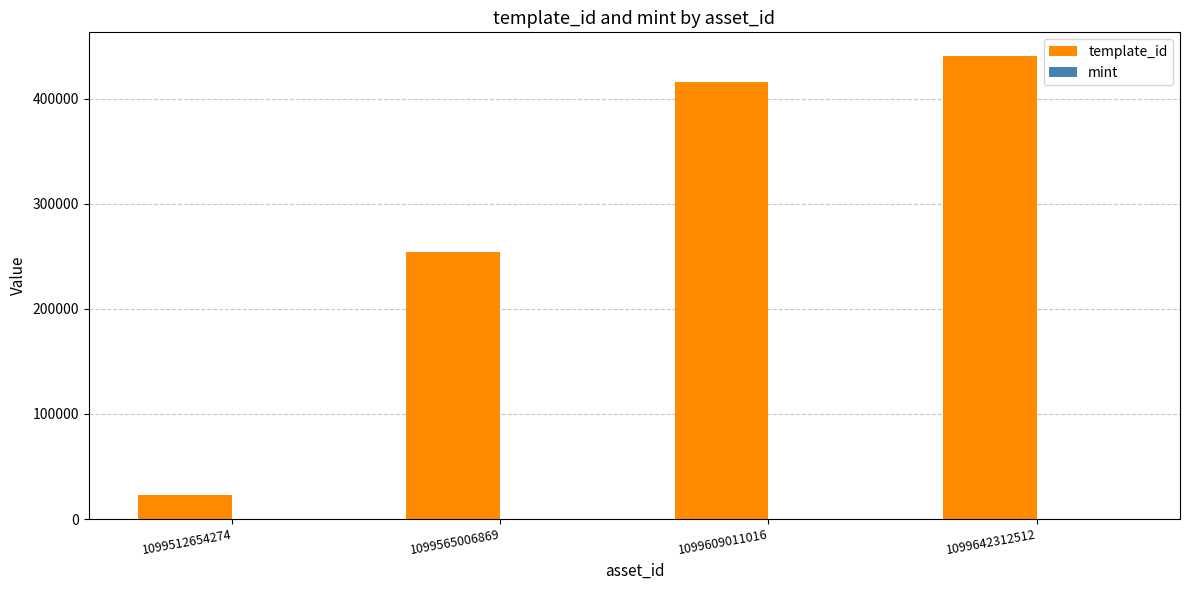

Is it true that template_id equals 610380 at 1099609011016?

False